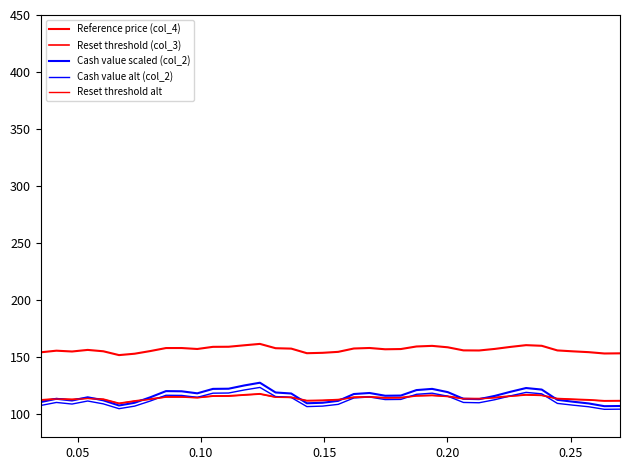

How many lines are shown in the chart?

5